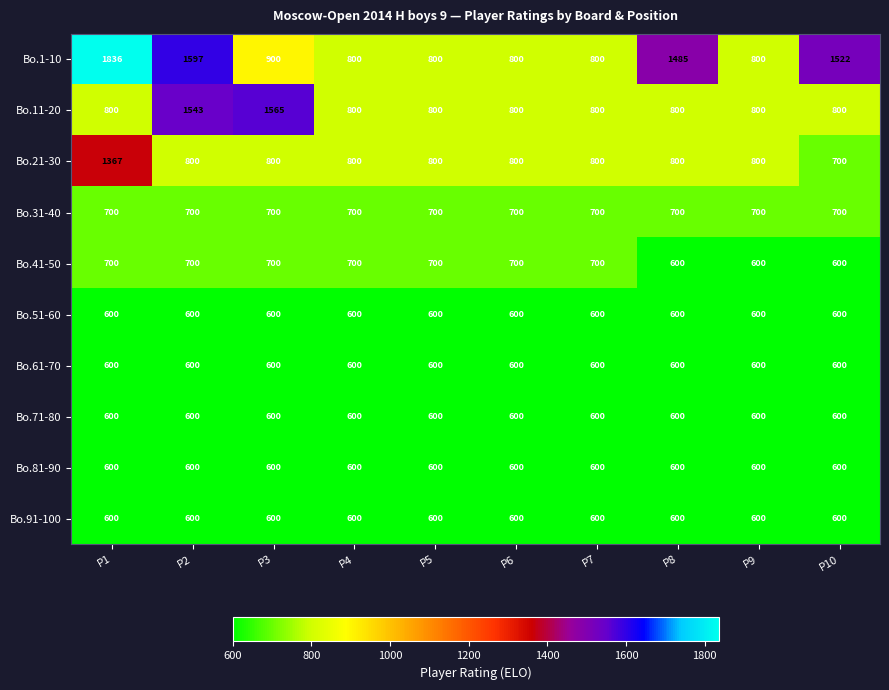

Count the number of categories in the chart.

10